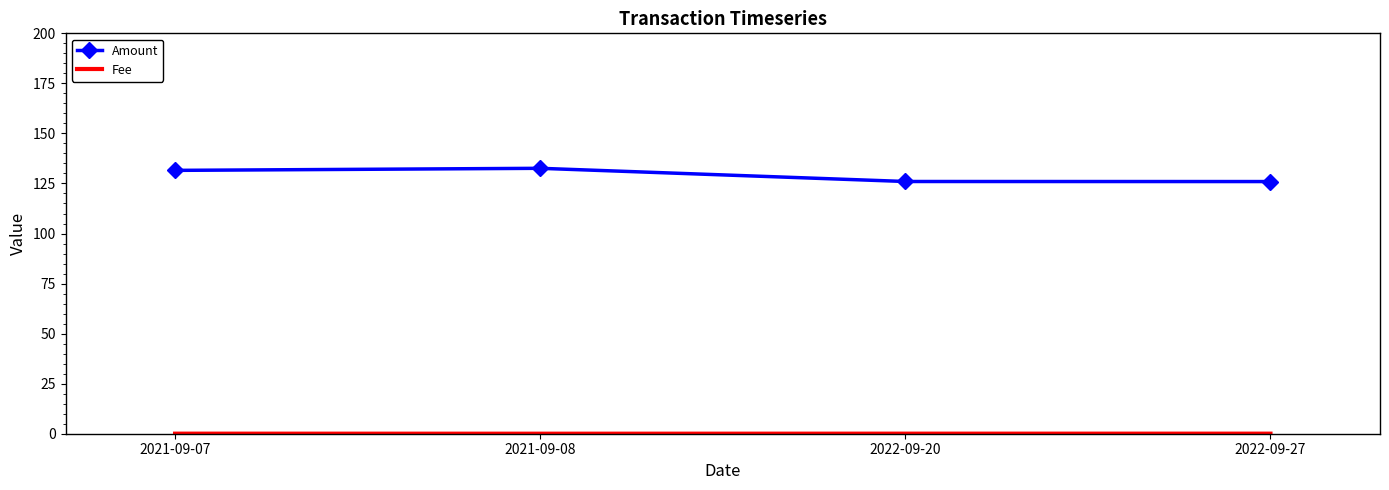

What is the maximum value shown in the chart?

132.6